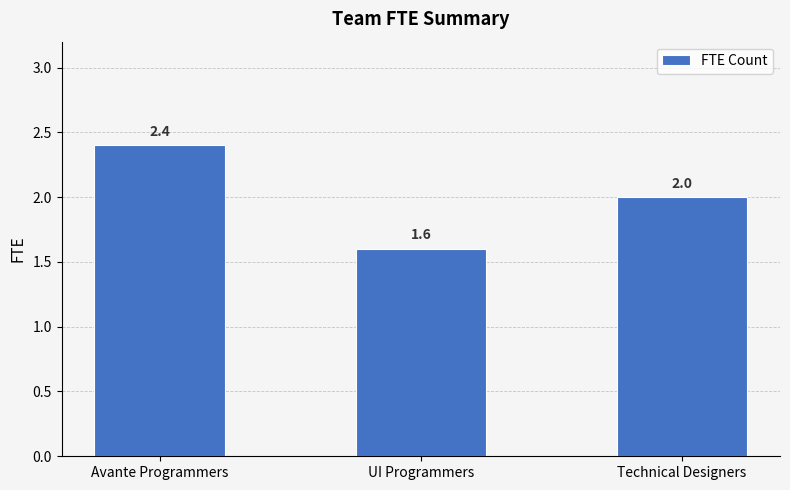

Reading left to right, list all the values displayed in this chart.

2.4	1.6	2.0